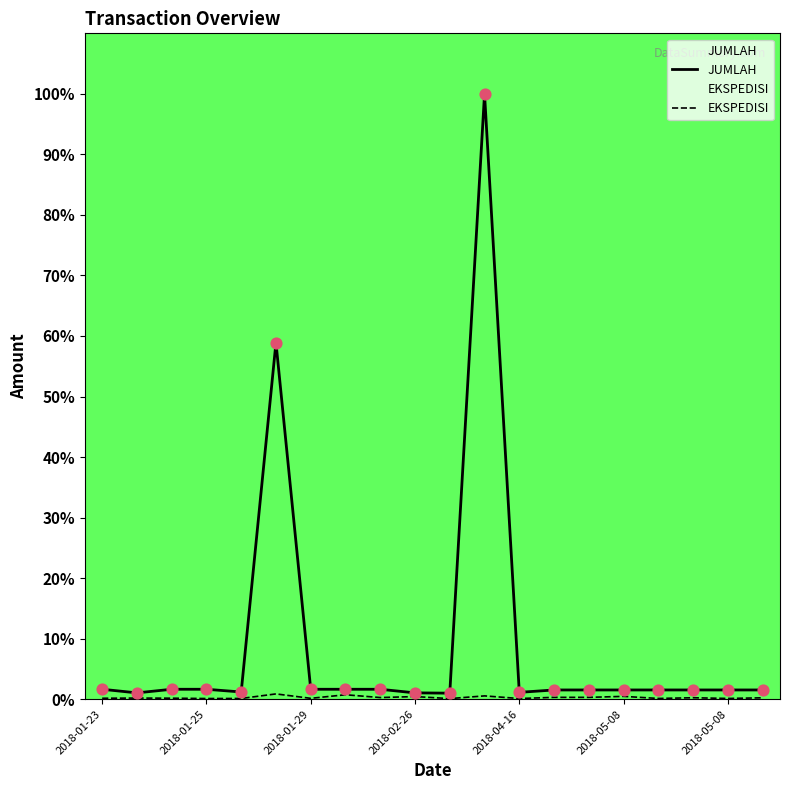

At which category is the sum across all series the highest?

11